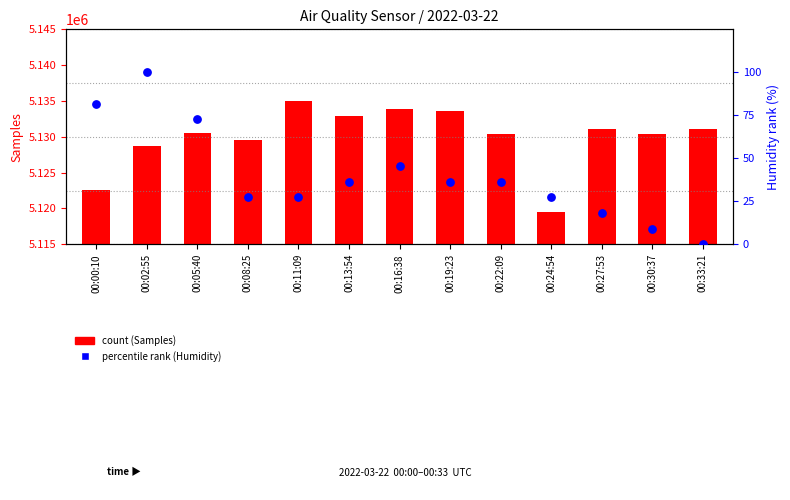

What are all the series names shown in the legend?

count (Samples), percentile rank (Humidity)